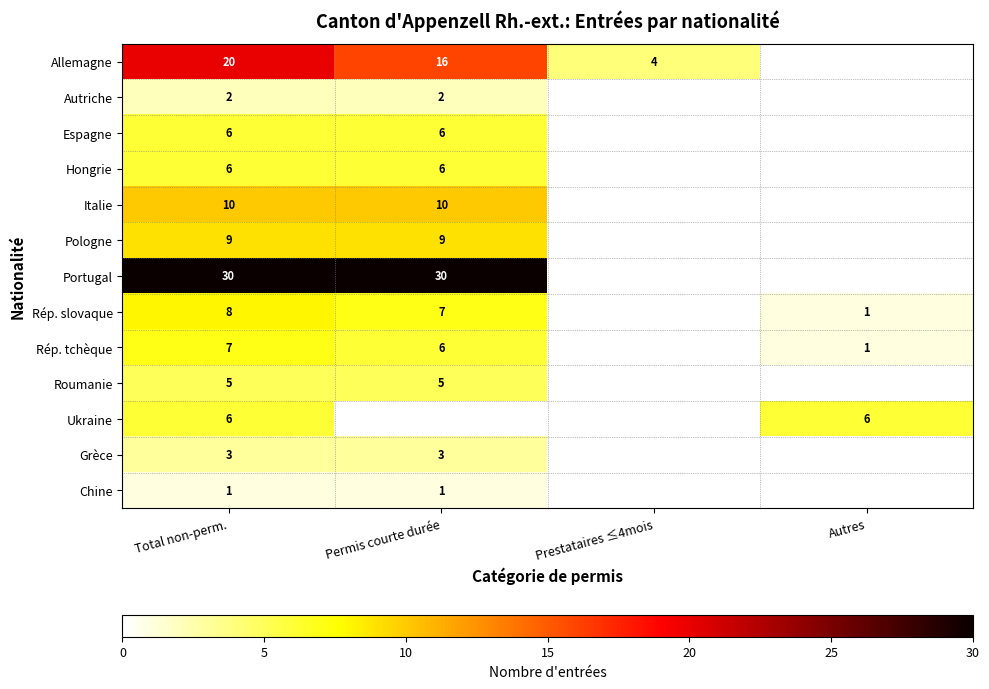

At which category is the sum across all series the highest?

Total non-perm.